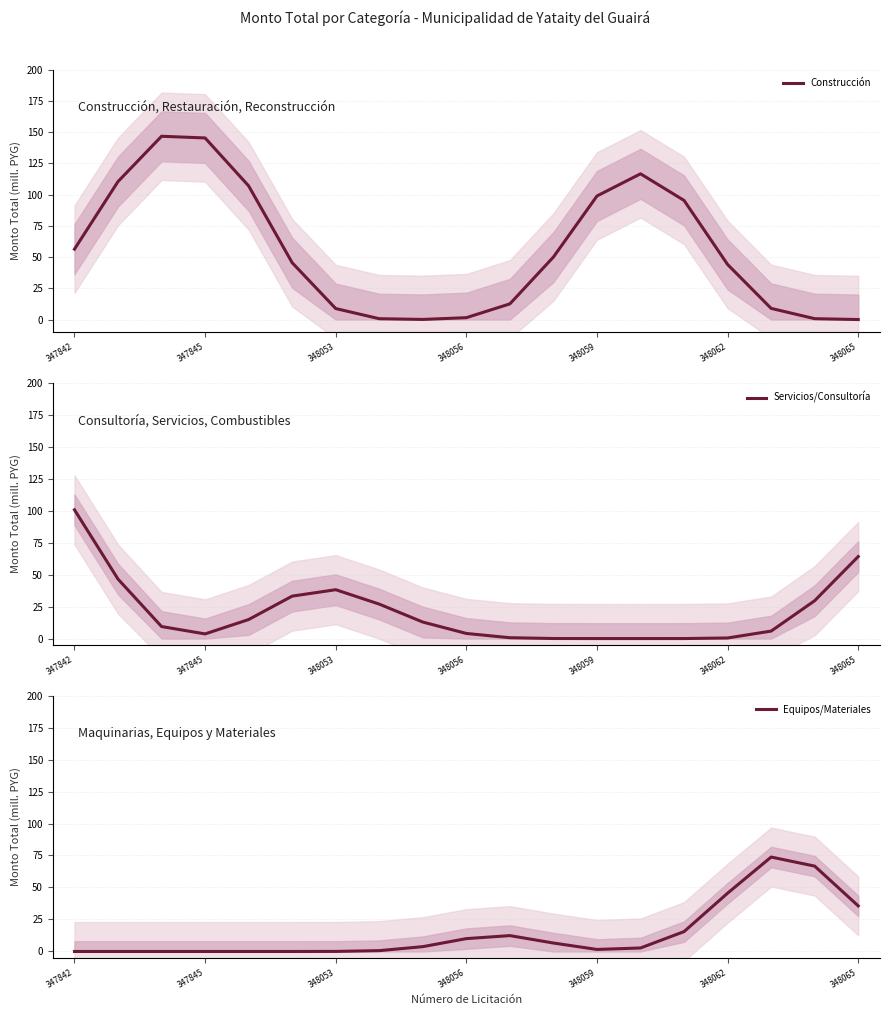

Where is Construcción nearest to the value 73?

347842